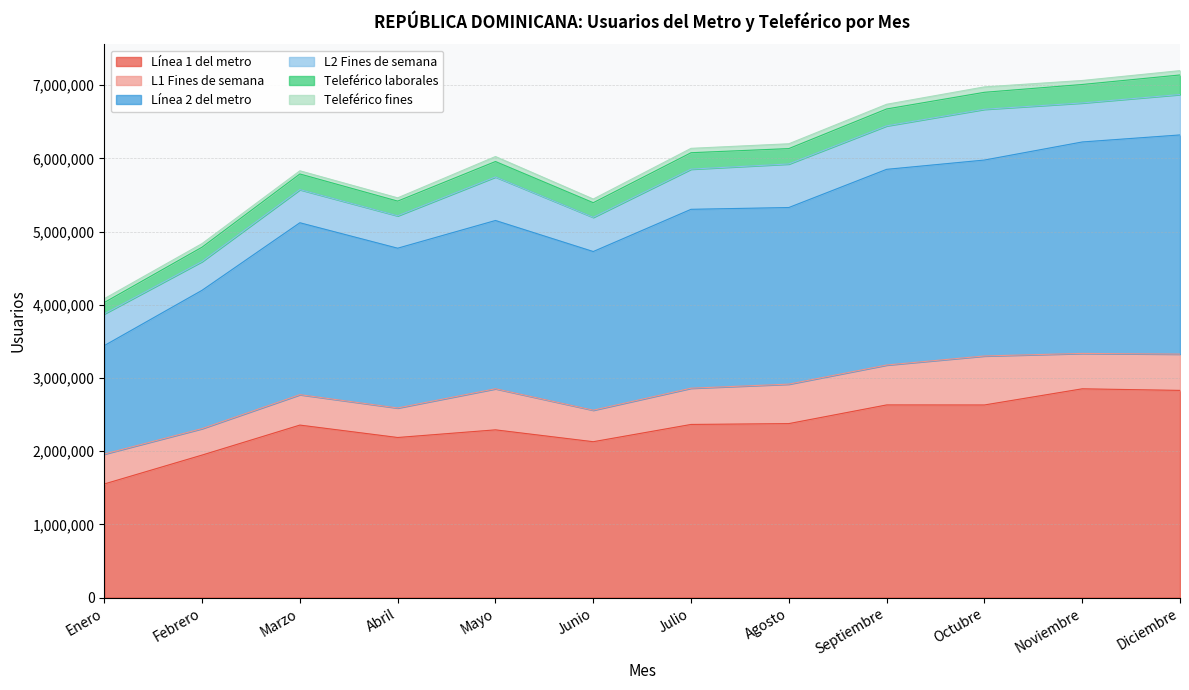

What is the total value across all series at Julio?

6138195